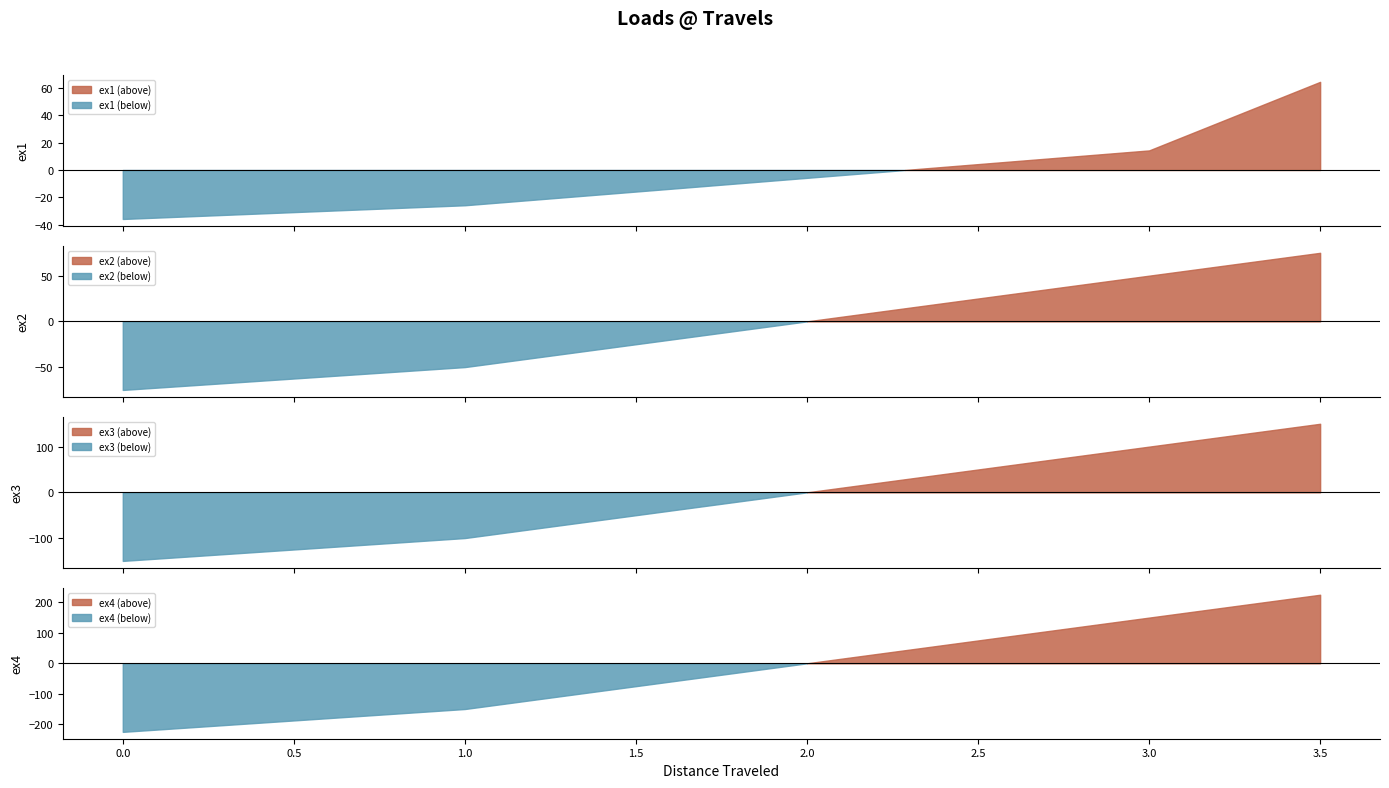

Does the chart have visible grid lines?

No